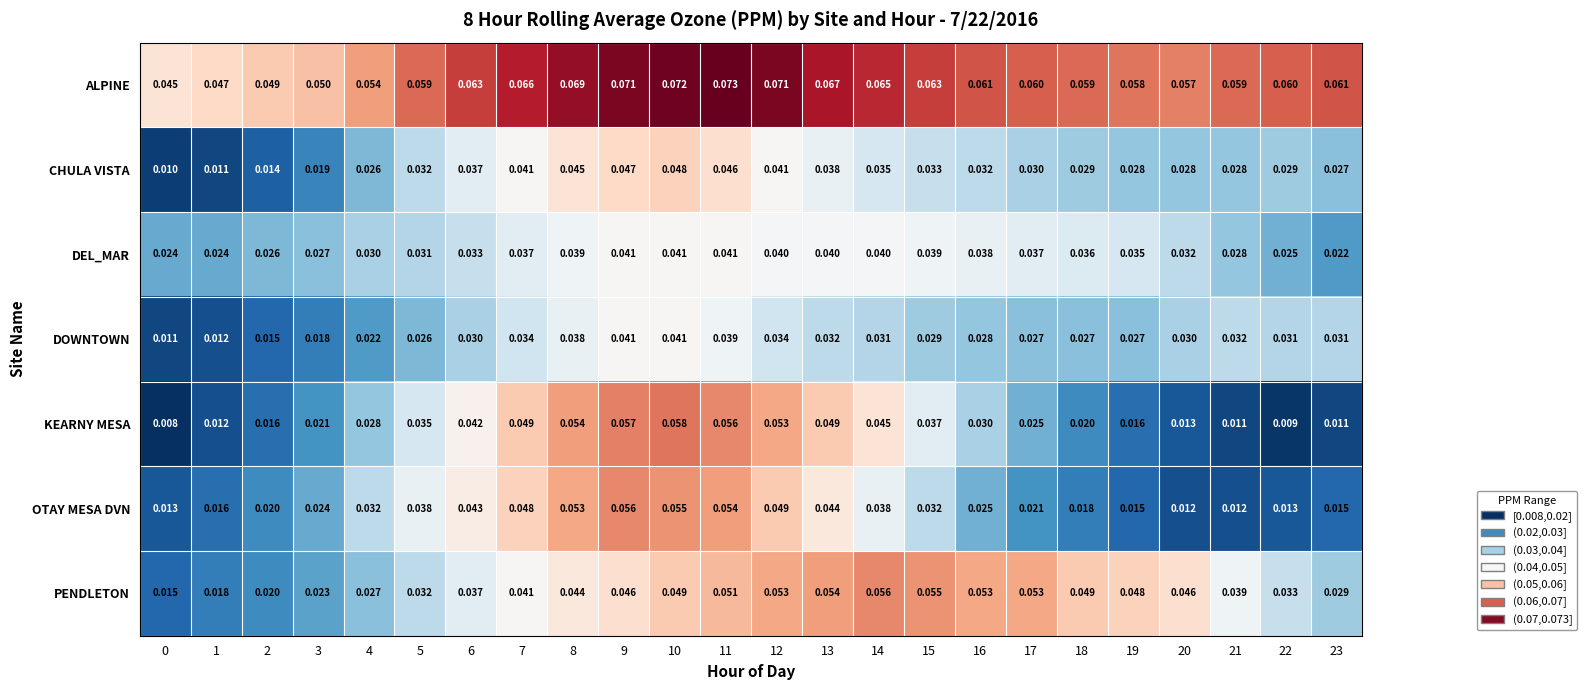

Between 6 and 17, which series saw the biggest shift?

OTAY MESA DVN